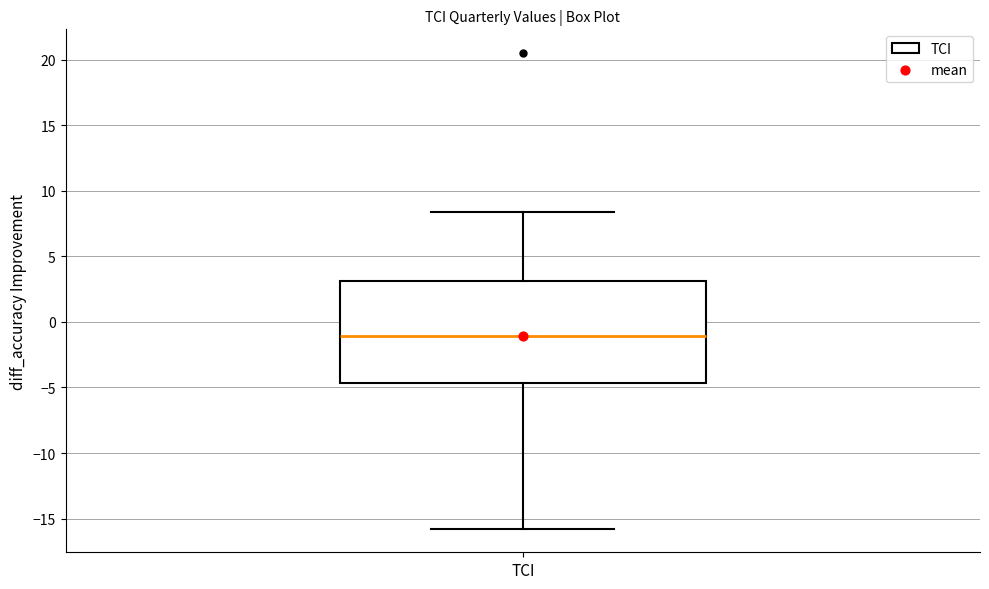

Transcribe this box plot: give where the median line is, the range the box spans, and where the two whiskers end, as read against the y-axis. The values are not printed on the chart, so give them approximately, as read against the axis.

median -1.0, box -4.5 to 3.0, whiskers -16.0 to 8.5